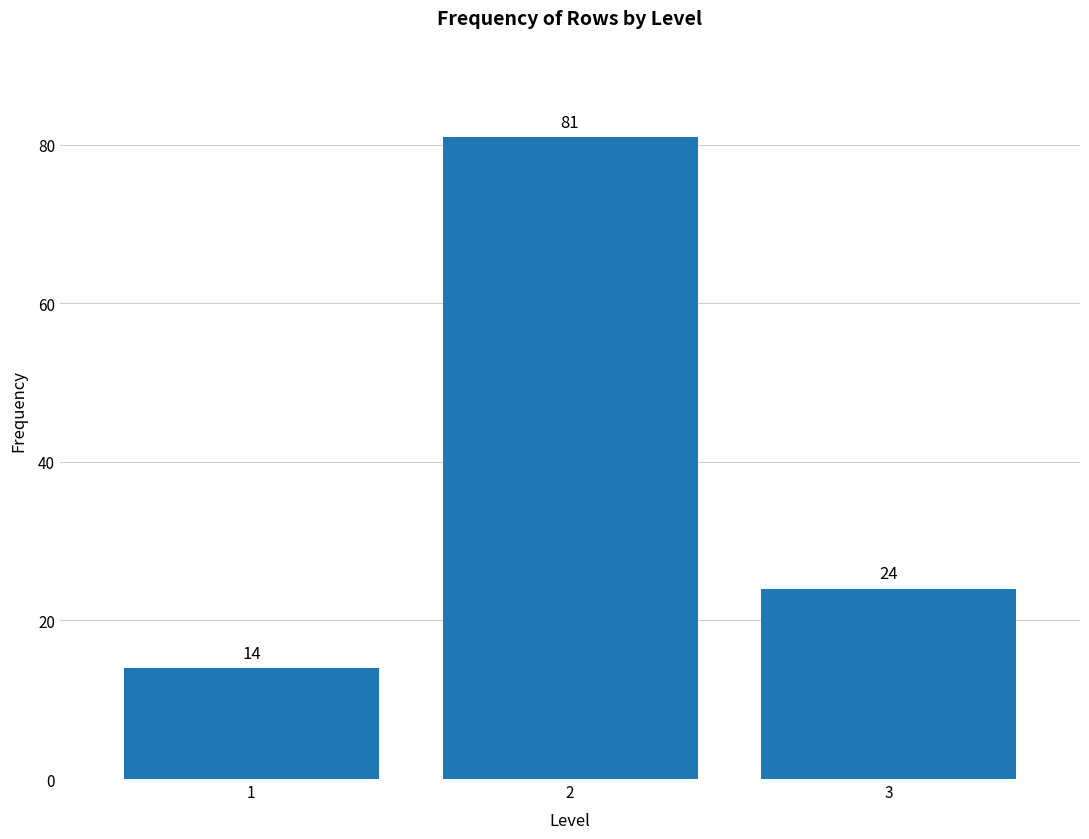

Reading left to right, extract all data points from this chart.

14	81	24